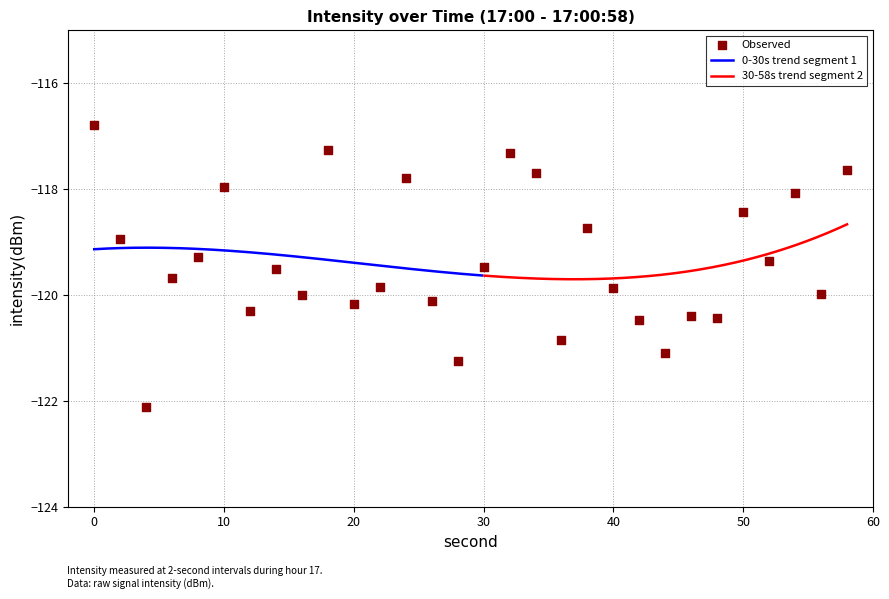

What is the change in value from 16 to 46?

-0.4